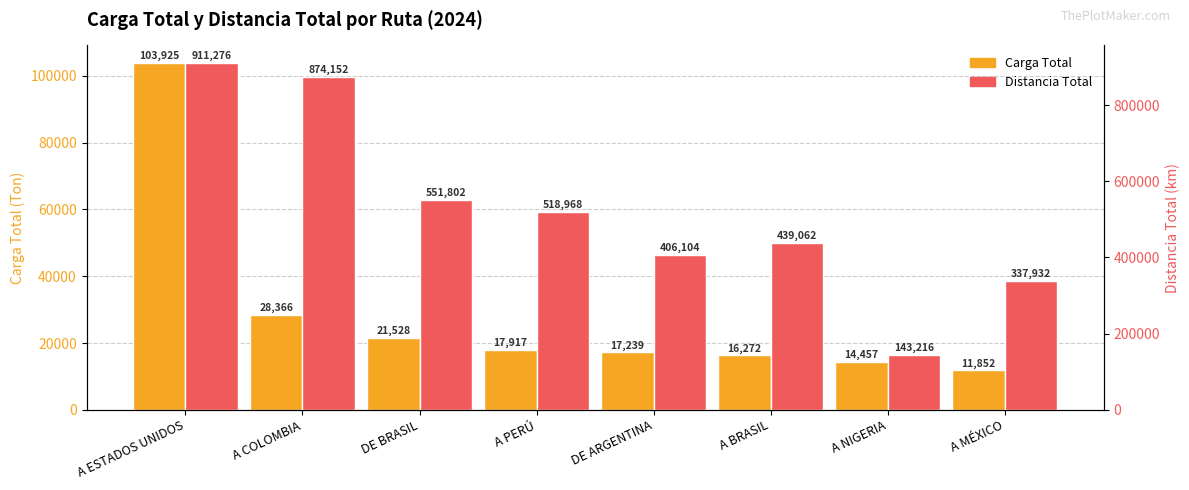

Count the number of data series in this chart.

2